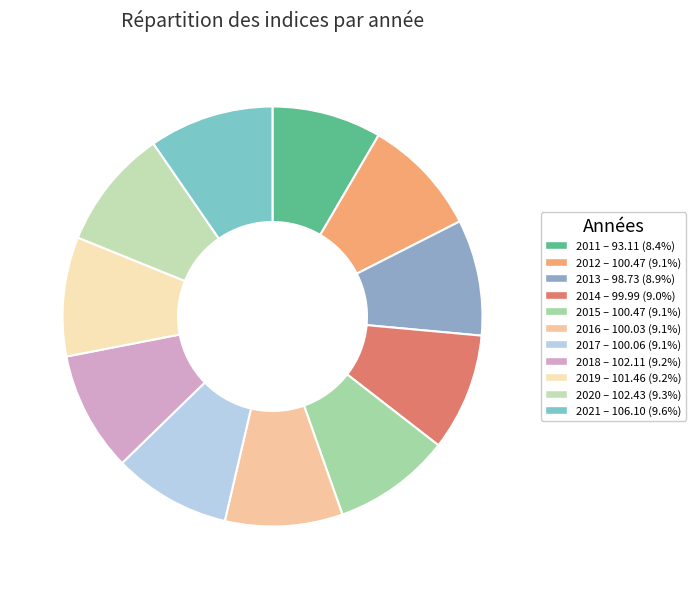

Count the number of slices in the pie.

11